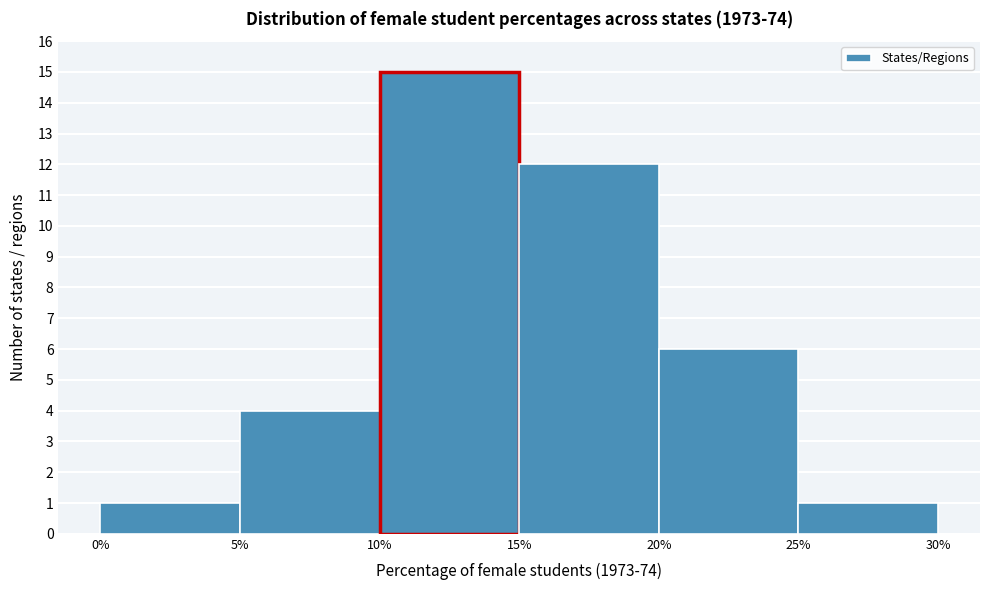

Reading left to right, transcribe this chart: for each bar, give the range it covers on the x-axis and its height. The values are not printed on the chart, so give them approximately, as read against the axis.

0% to 5%: 1
5% to 10%: 4
10% to 15%: 15
15% to 20%: 12
20% to 25%: 6
25% to 30%: 1